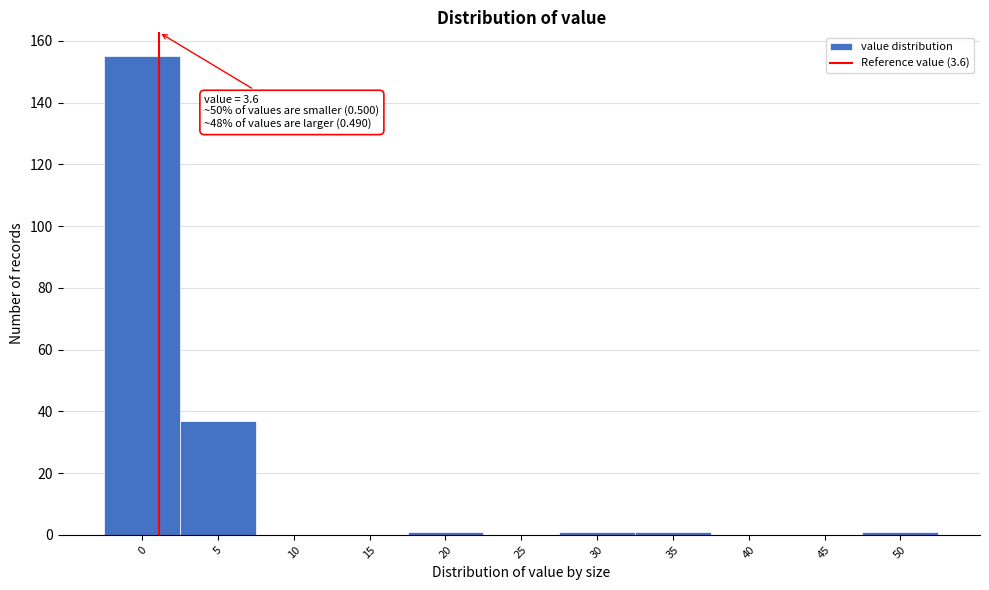

Reading left to right, extract all data points from this chart.

0=155	5=37	10=0	15=0	20=1	25=0	30=1	35=1	40=0	45=0	50=1